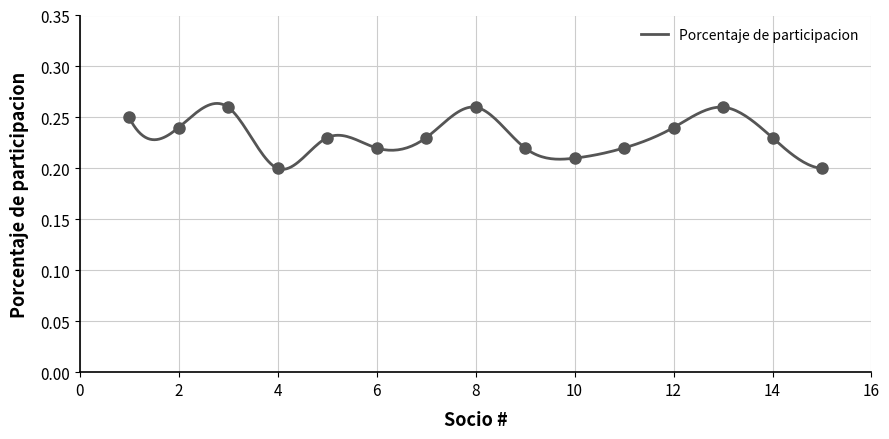

Which has a higher value, 13 or 9?

13